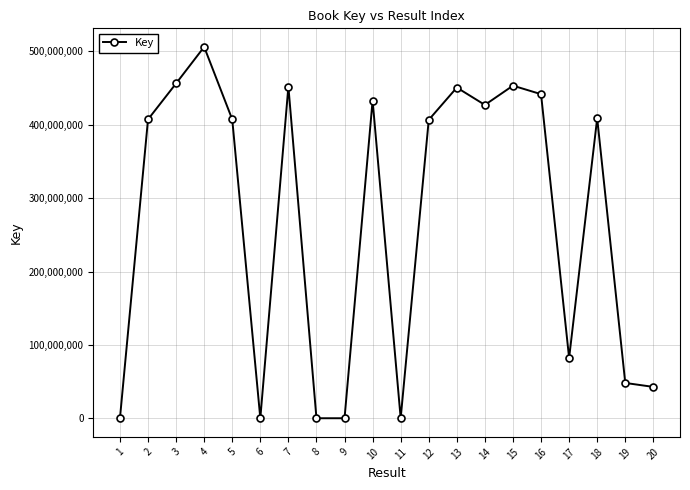

At which category does the data reach its first local valley?

6